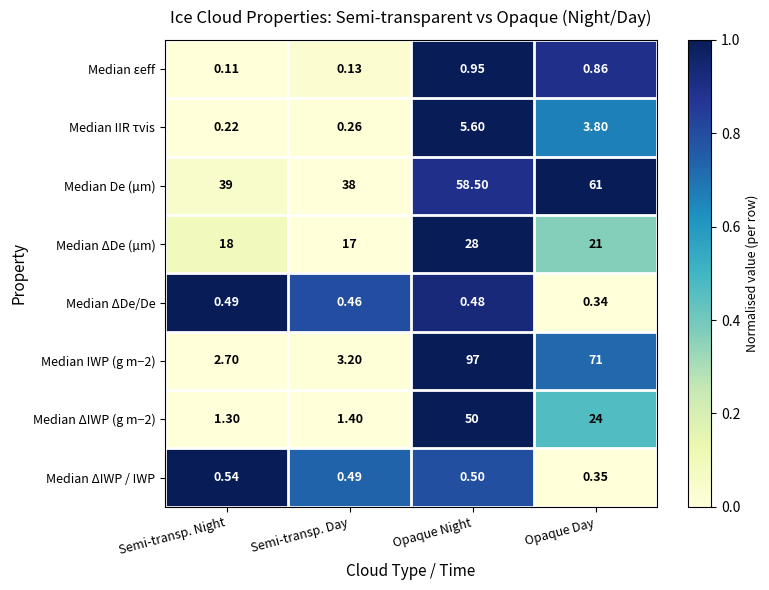

At which label does Median De (µm) reach its peak?

Opaque Day